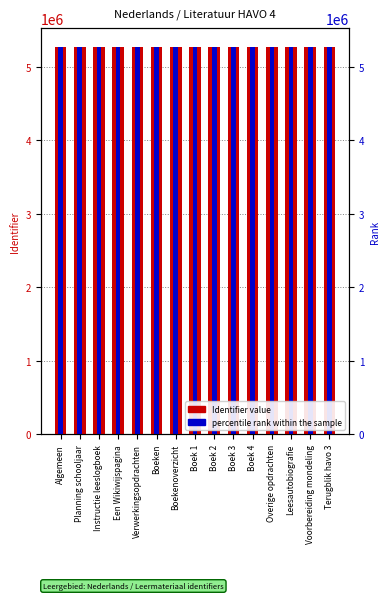

At which label does Identifier value first exceed 5259793?

Boek 2